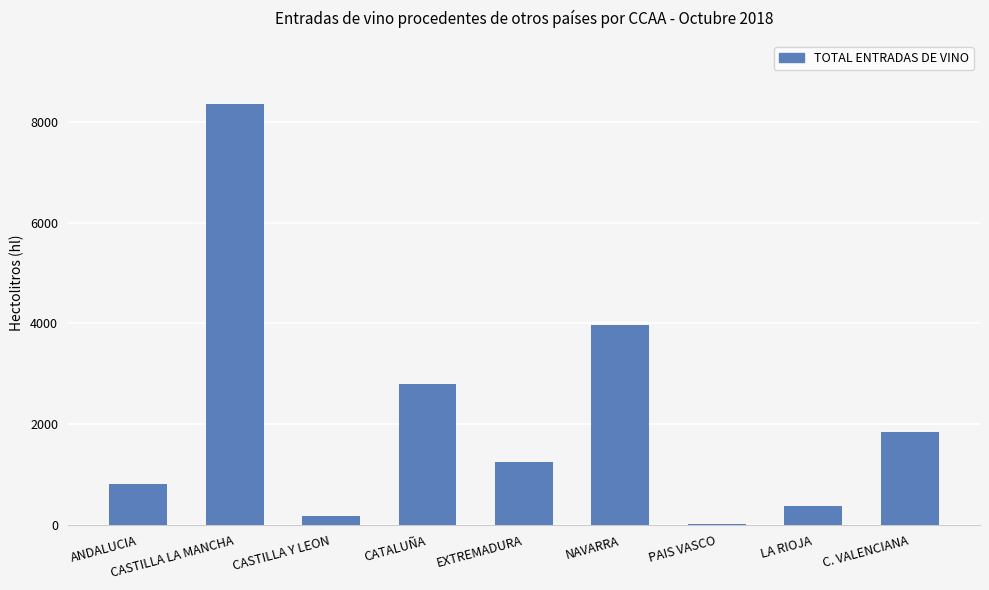

Is it true that the value at ANDALUCIA is 810?

True